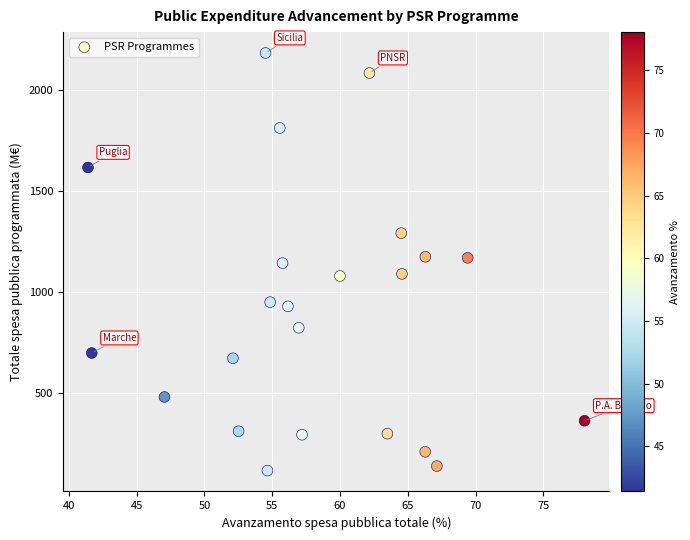

What is the range of Y values (max minus min)?

2069.5